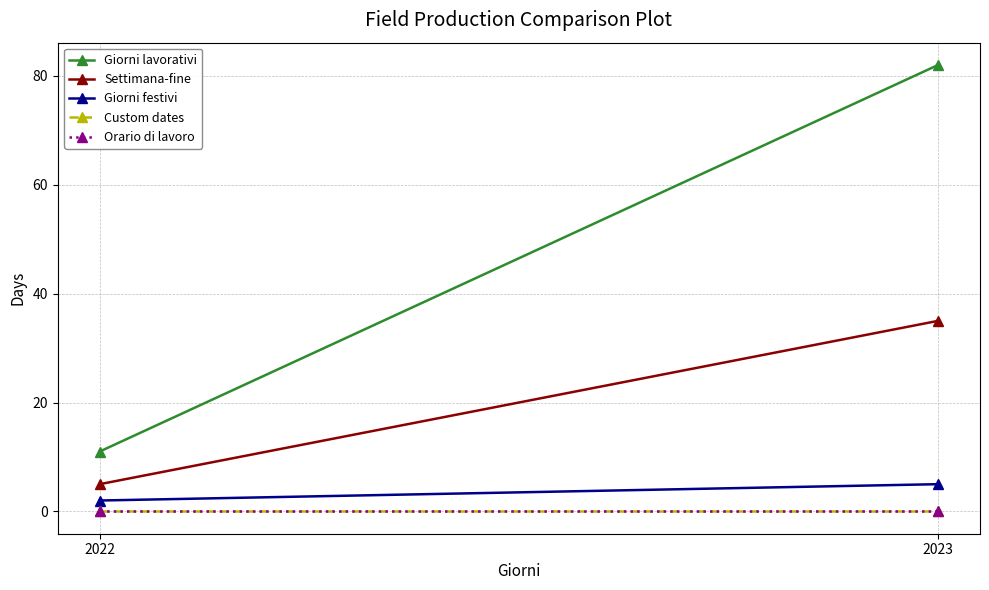

Is it true that Giorni festivi equals 2 at 2022?

True